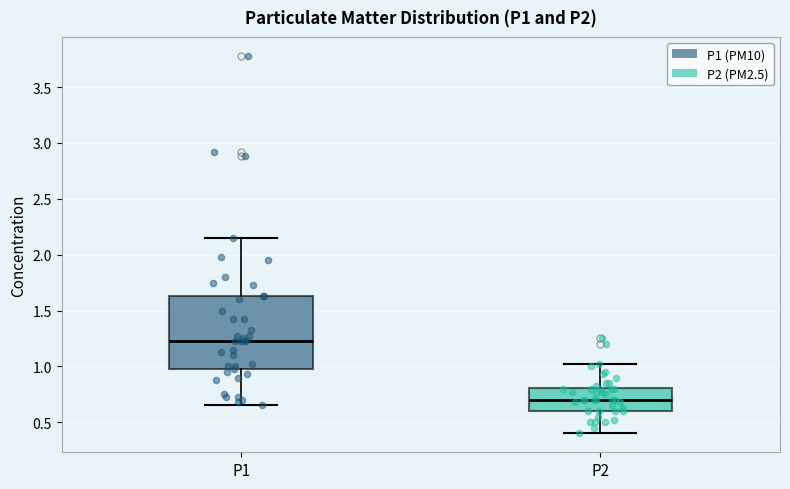

Reading left to right, read every box against the y-axis: the position of its median line, the range the box covers, and the ends of its whiskers. The values are not printed on the chart, so give them approximately, as read against the axis.

P1: median 1.25, box 0.95 to 1.65, whiskers 0.65 to 2.15
P2: median 0.70, box 0.60 to 0.80, whiskers 0.40 to 1.00